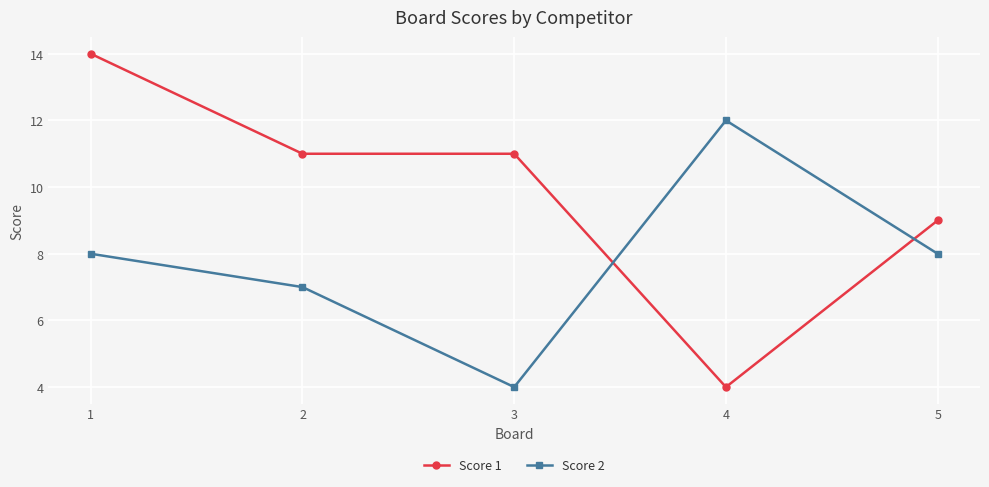

Between 1 and 4, which series saw the biggest shift?

Score 1